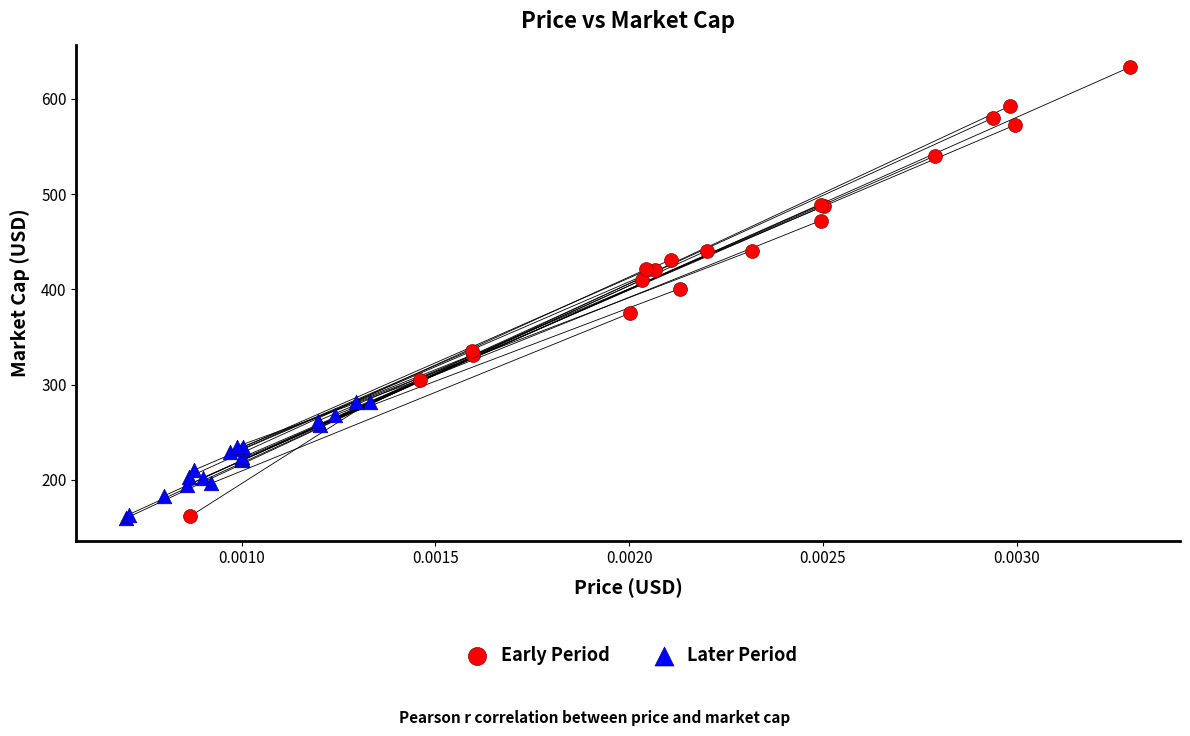

Which series reaches the maximum Y coordinate?

Early Period